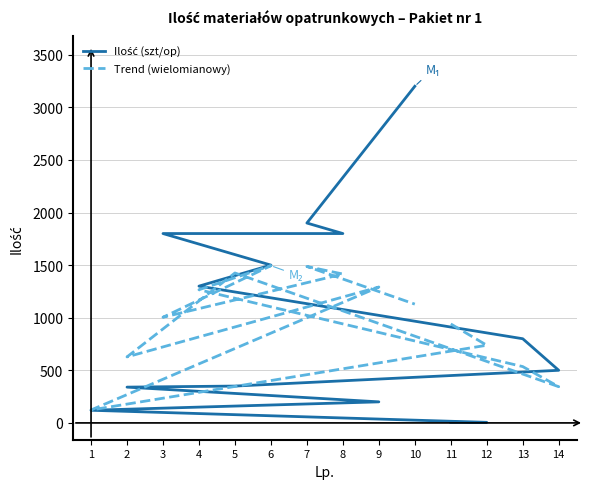

How many interior local valleys does the Trend (wielomianowy) series have?

4